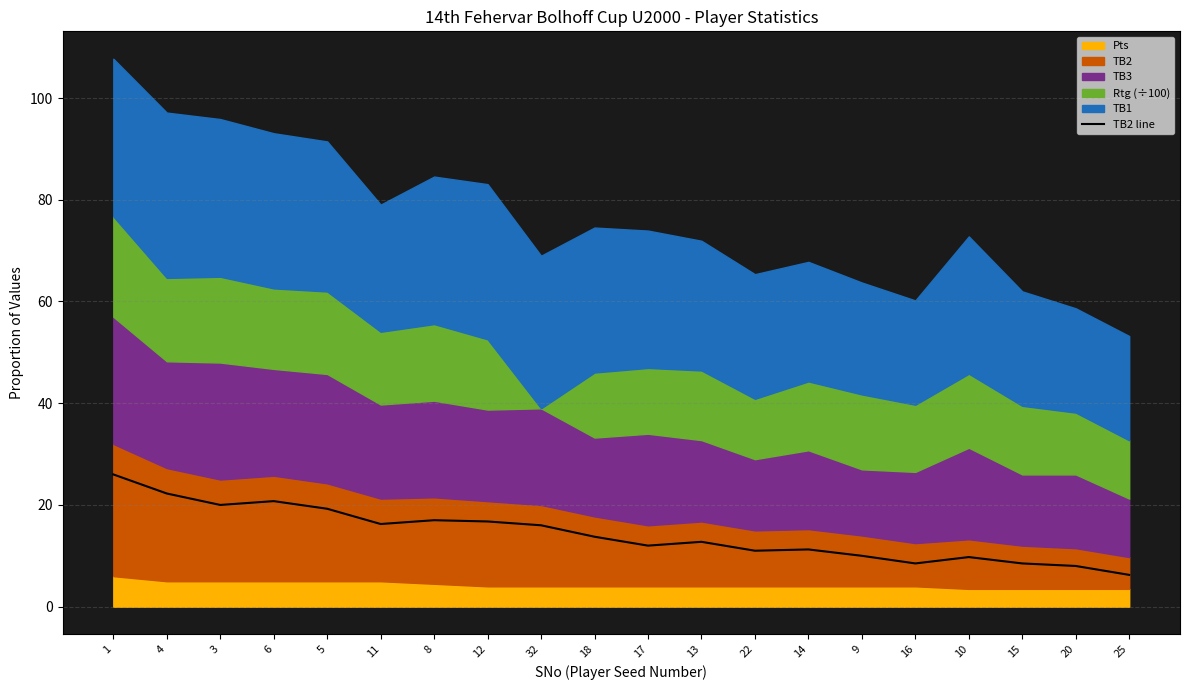

Which label corresponds to the smallest value in the chart?

25